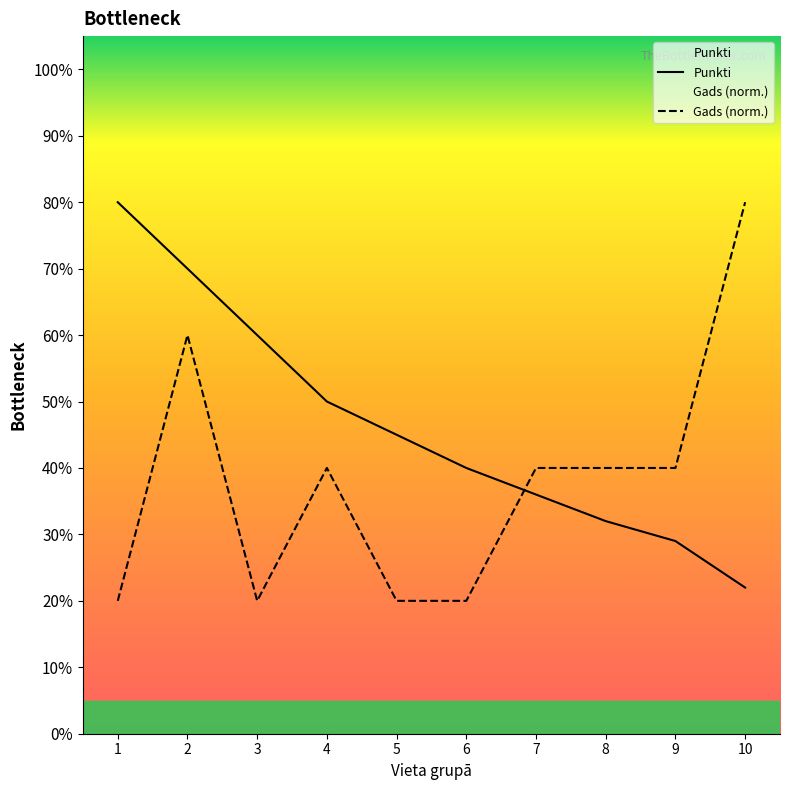

Reading right to left, transcribe all the data shown in this chart.

Punkti: 10=22	9=29	8=32	7=36	6=40	5=45	4=50	3=60	2=70	1=80
Gads: 10=80	9=40	8=40	7=40	6=20	5=20	4=40	3=20	2=60	1=20